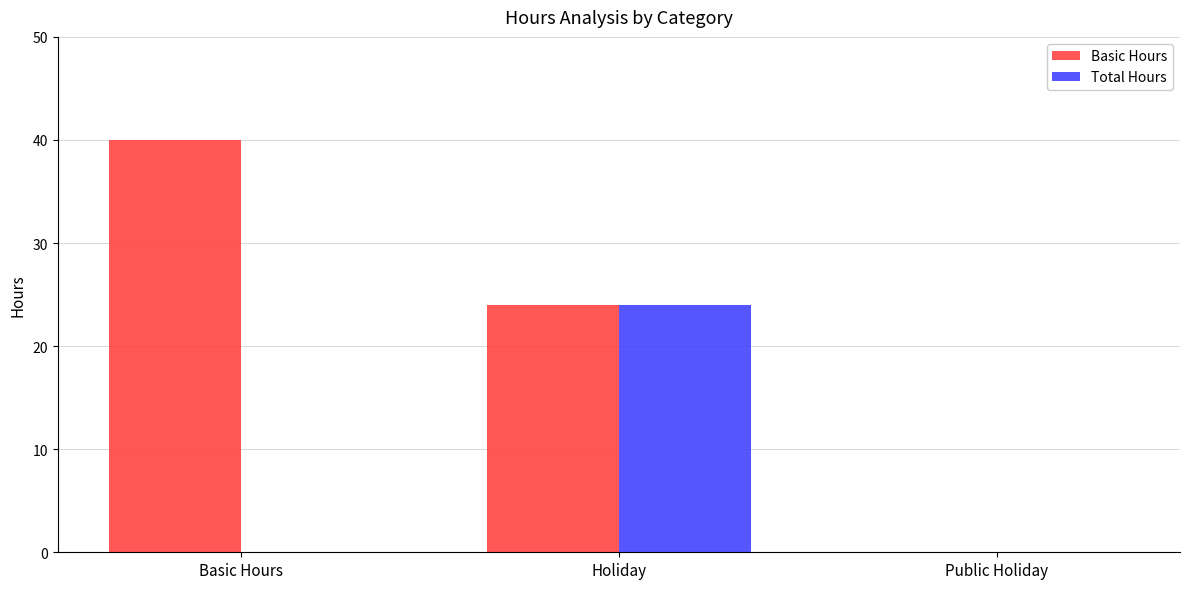

How many categories are shown in the chart?

3